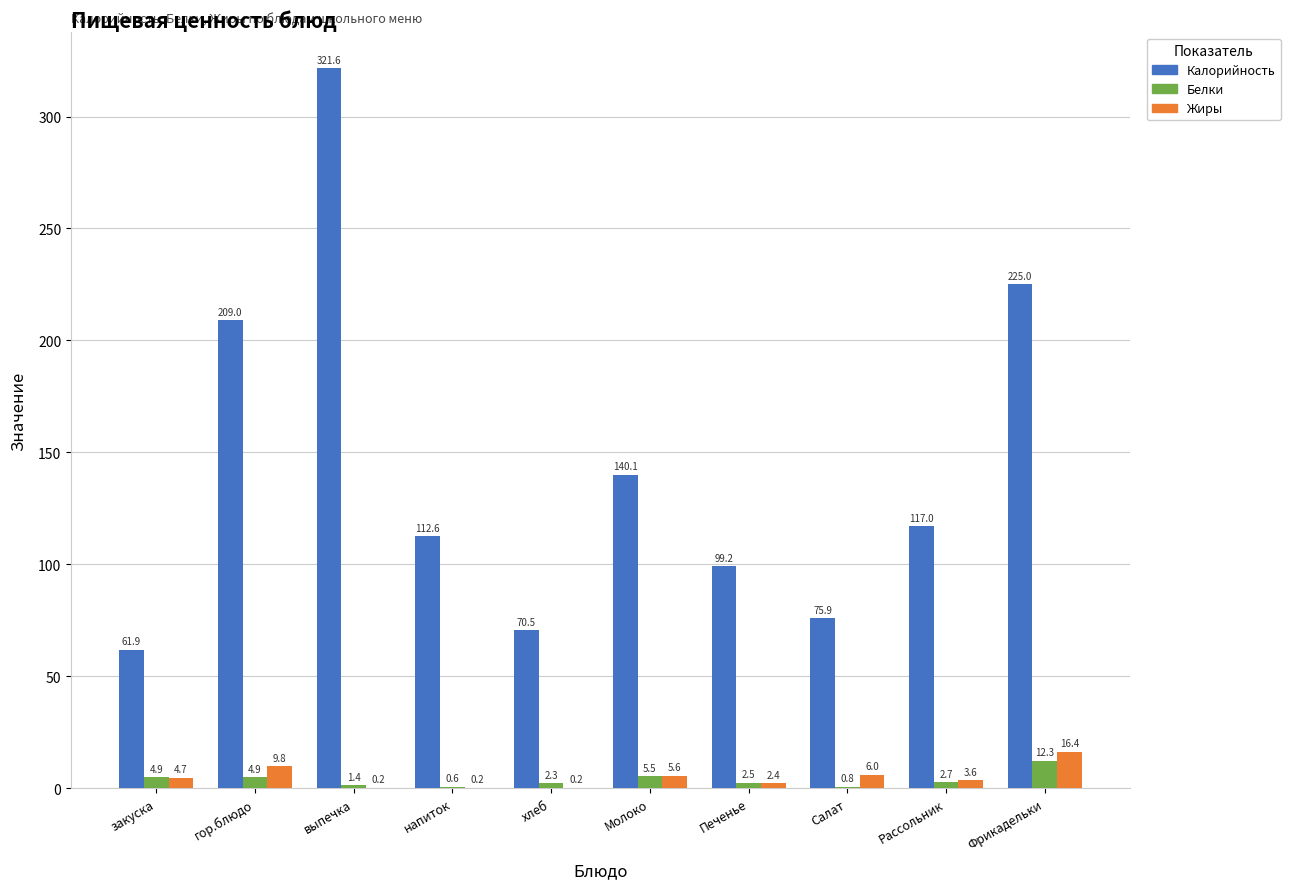

What is the sum of all Калорийность values?

1432.8